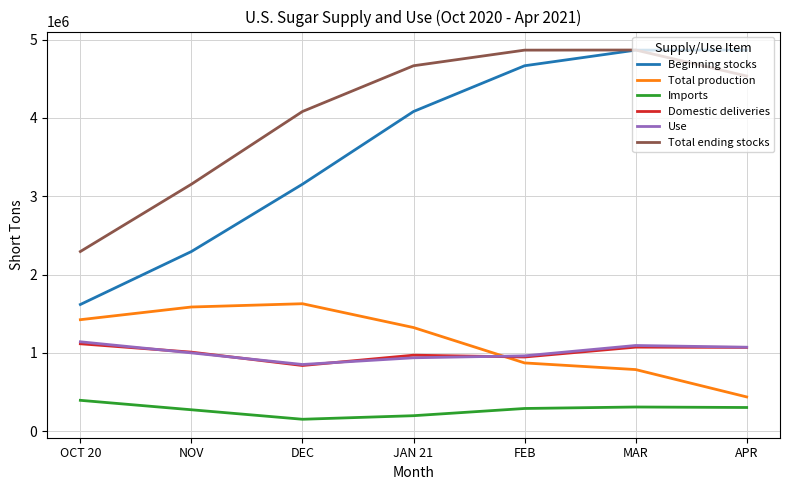

What is the smallest value displayed?

152463